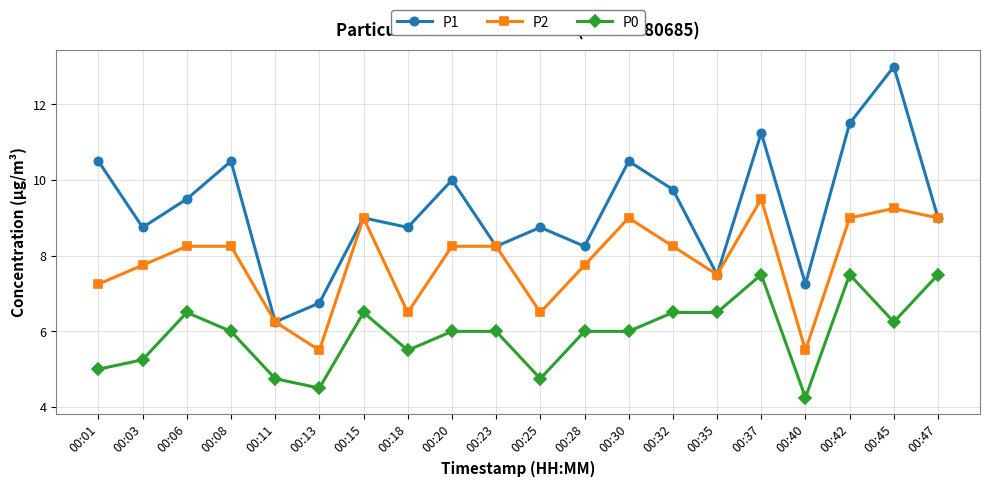

What is the maximum value for P1?

13.0